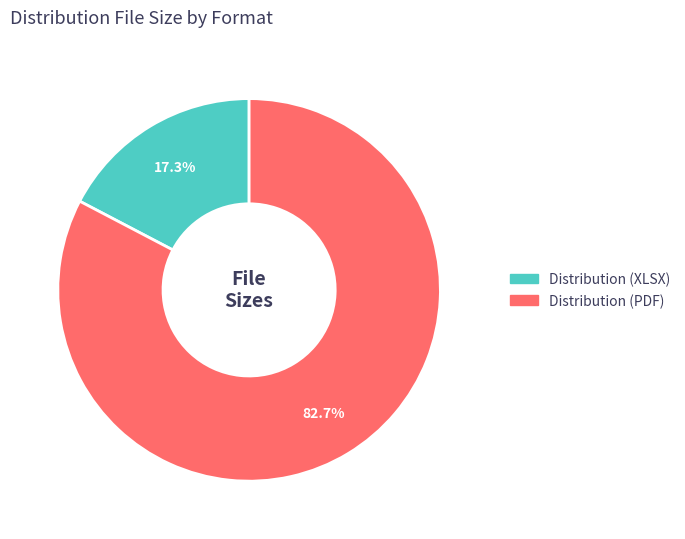

Which slice is the smallest?

Distribution (XLSX)